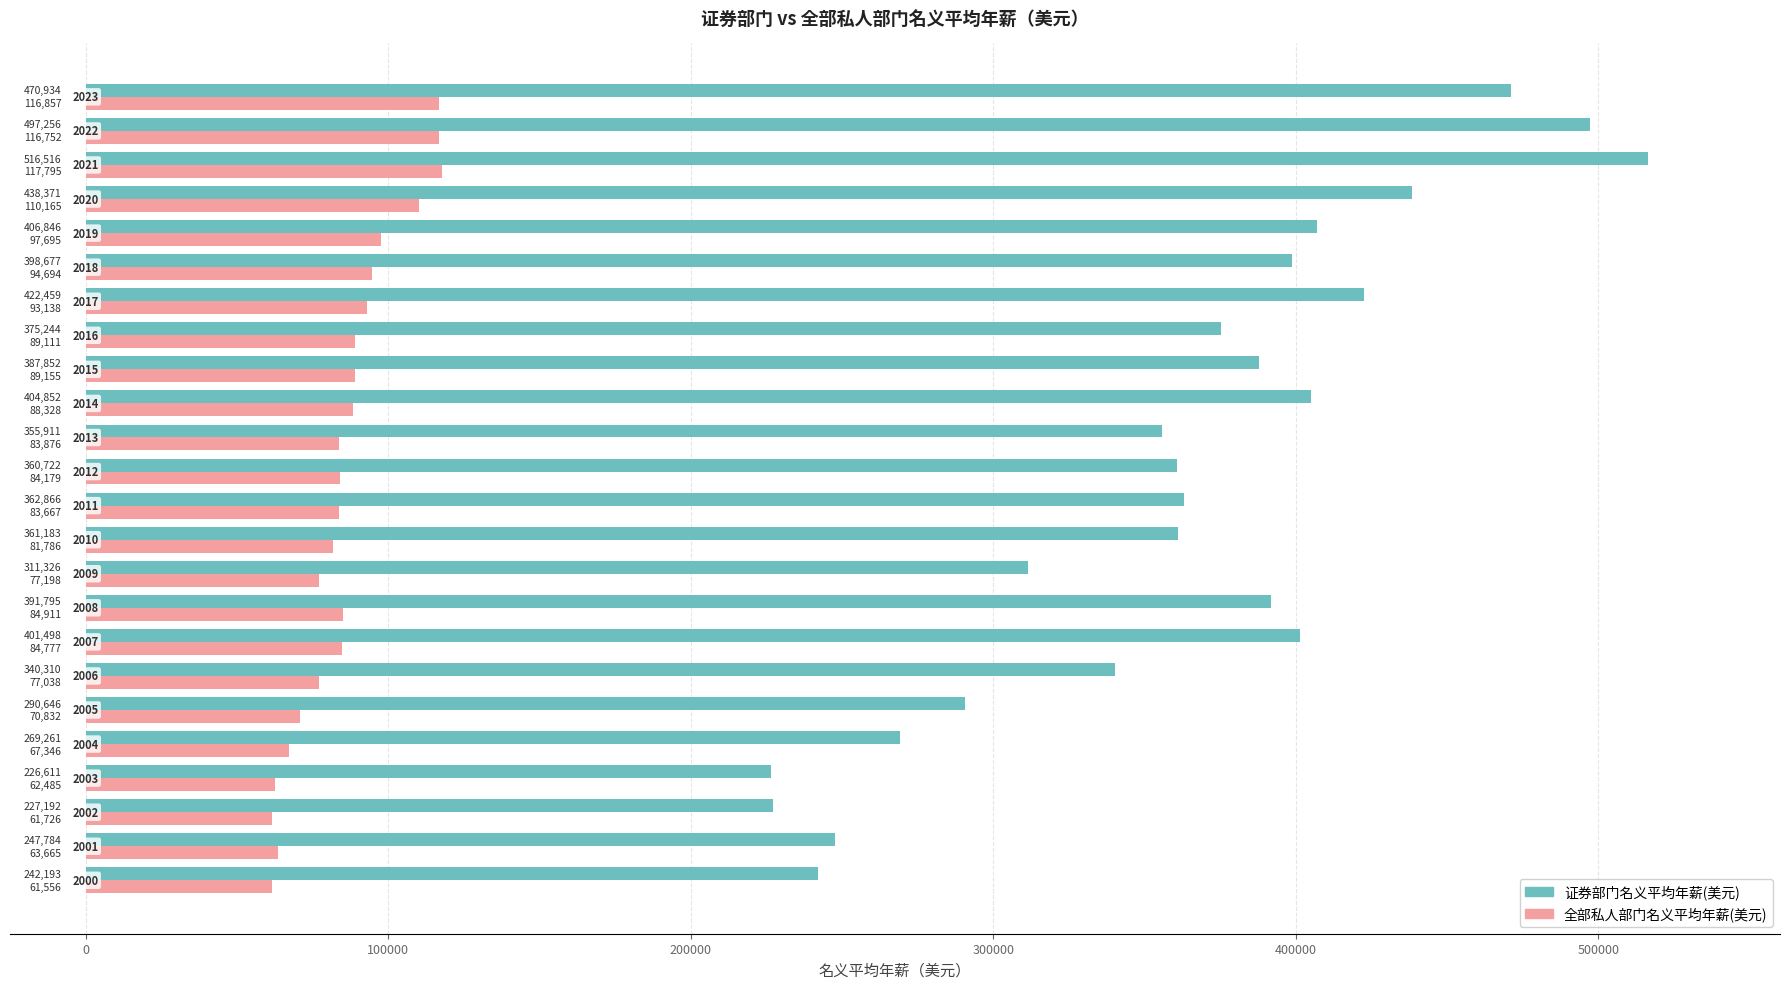

Which series has the largest range (max minus min)?

证券部门名义平均年薪(美元)